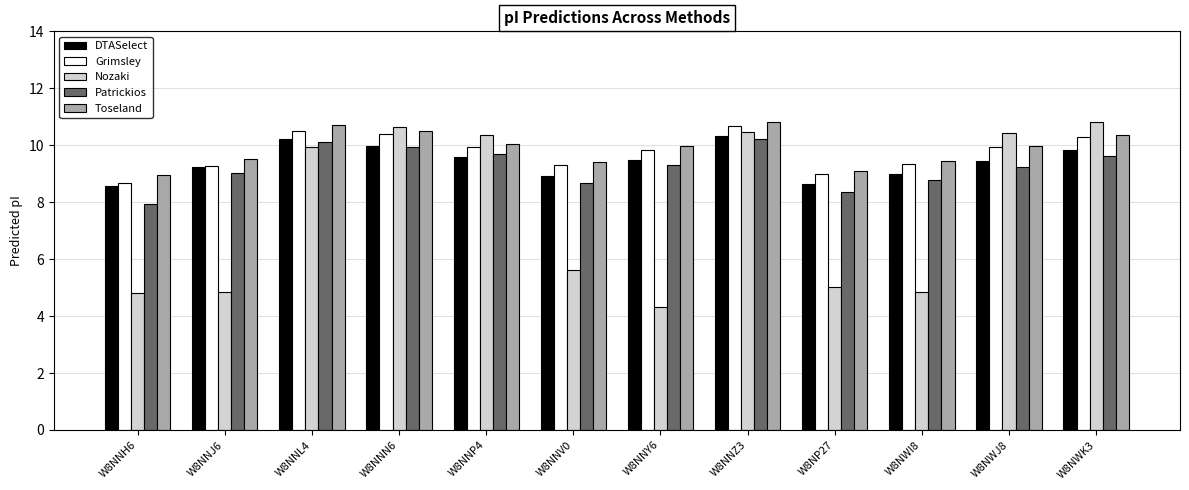

Is the value of Patrickios at W8NNV0 greater than the value of Toseland at W8NWK3?

No